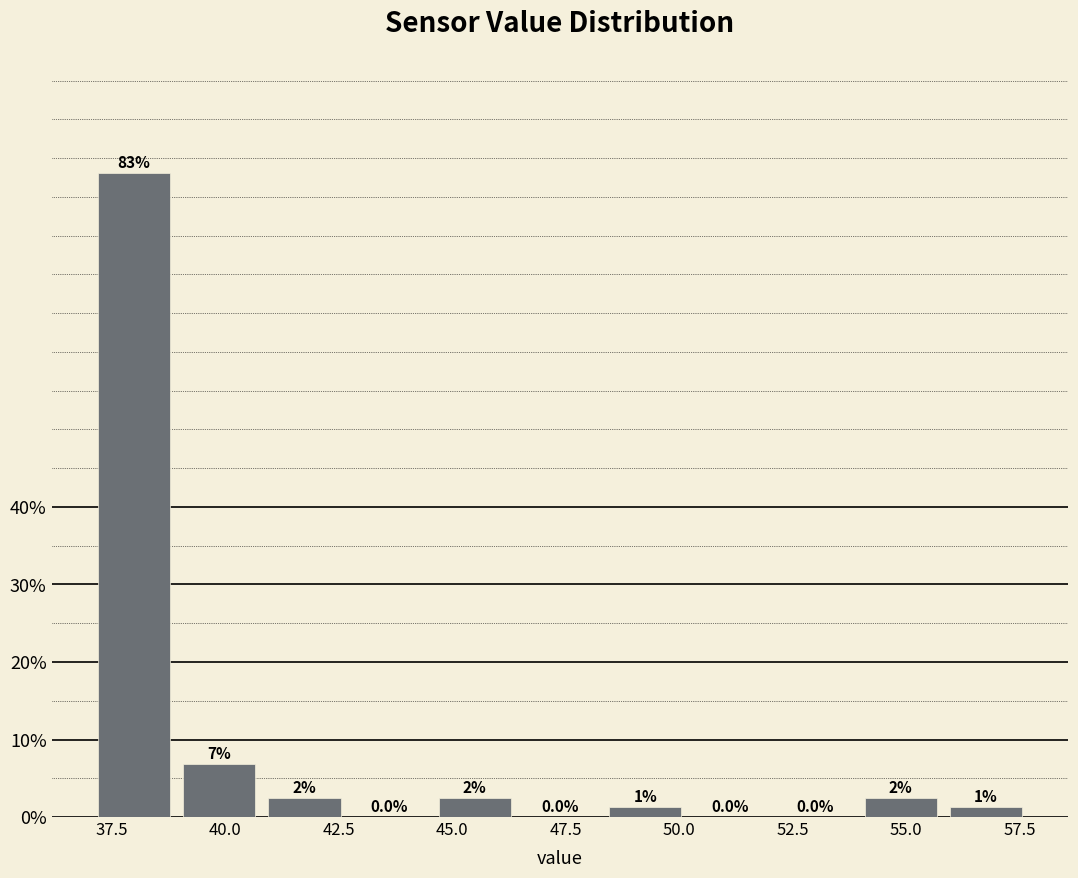

Around what value on the x-axis is the tallest bar? Give the approximate position of its centre, as read against the axis.

38.0